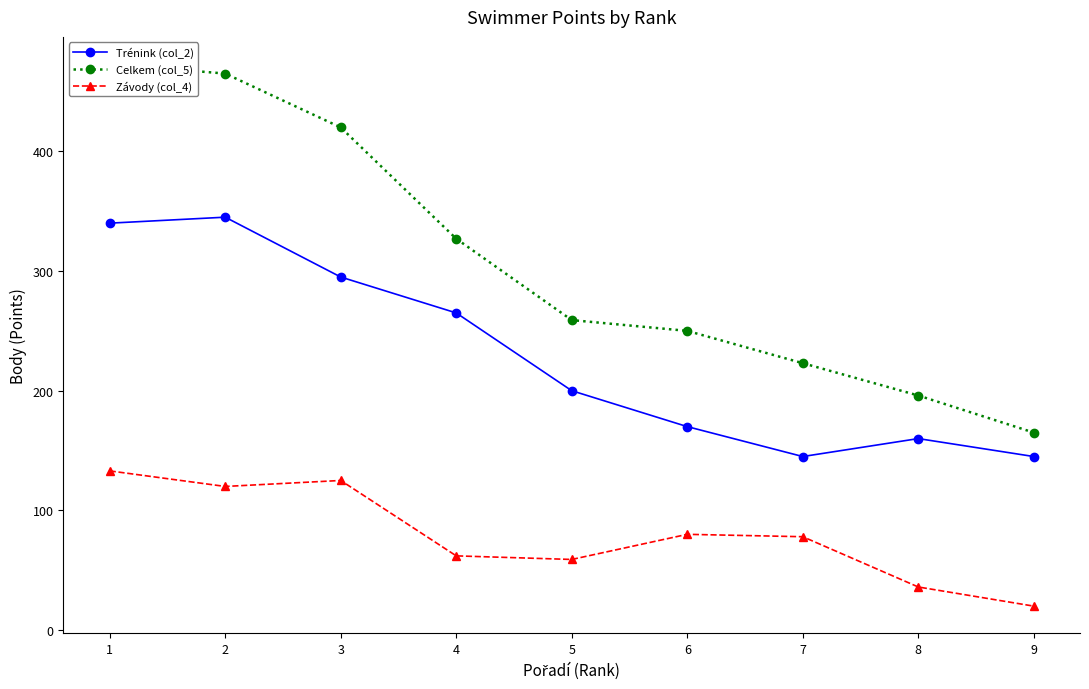

True or false: Celkem (col_5) and Závody (col_4) cross at least once.

False